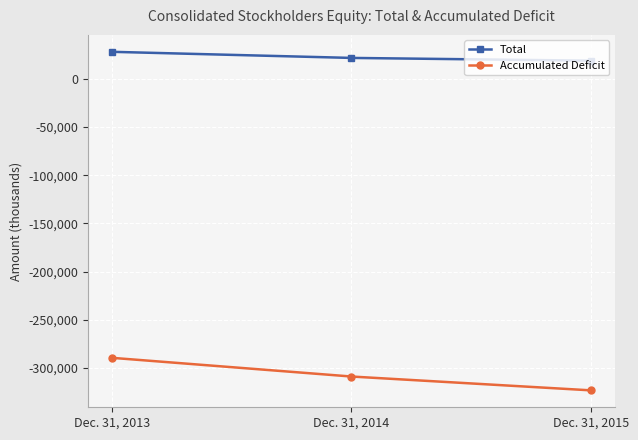

Which series has the largest total across all categories?

Total